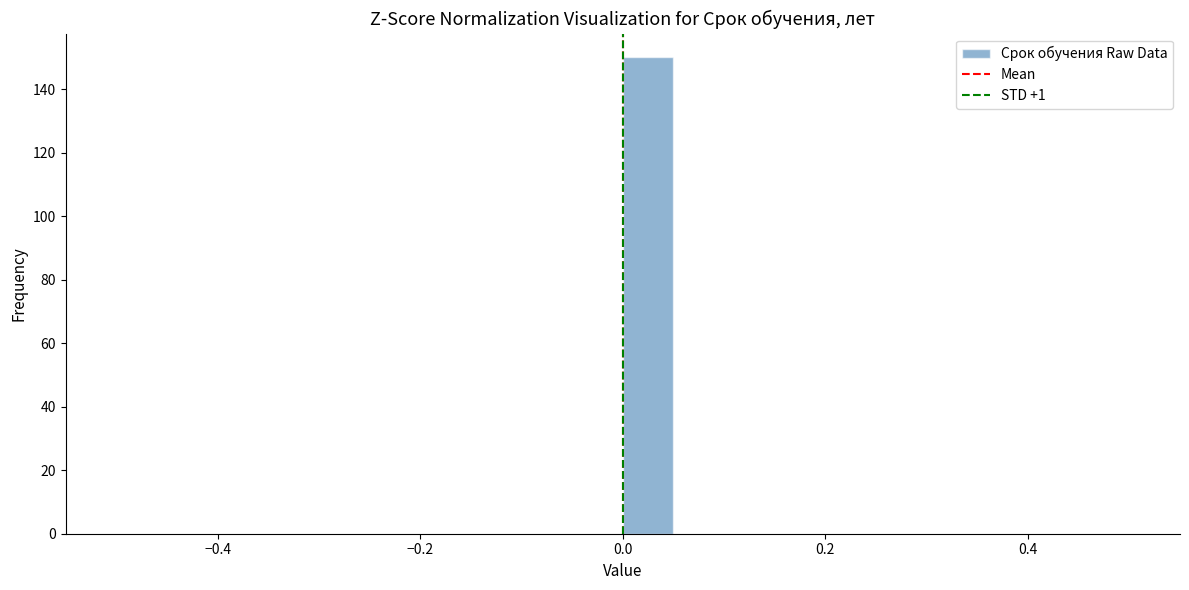

Around what value on the x-axis is the tallest bar? Give the approximate position of its centre, as read against the axis.

0.02